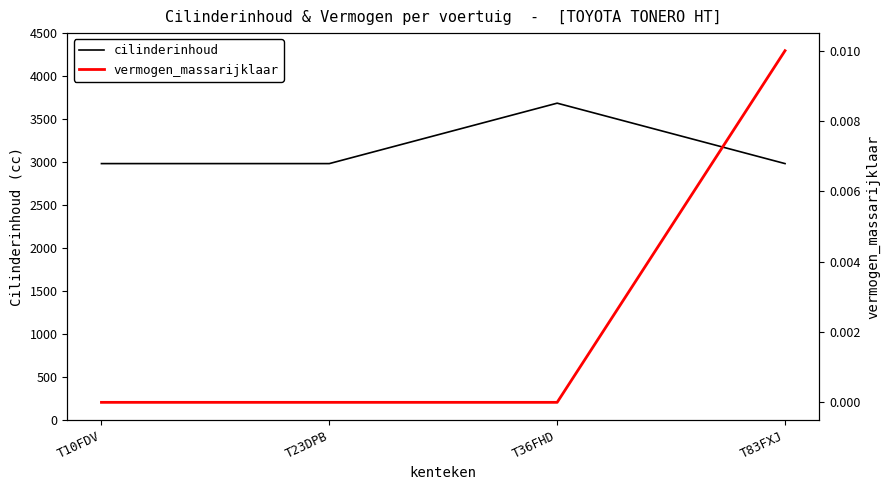

Read the cilinderinhoud value at T36FHD.

3685